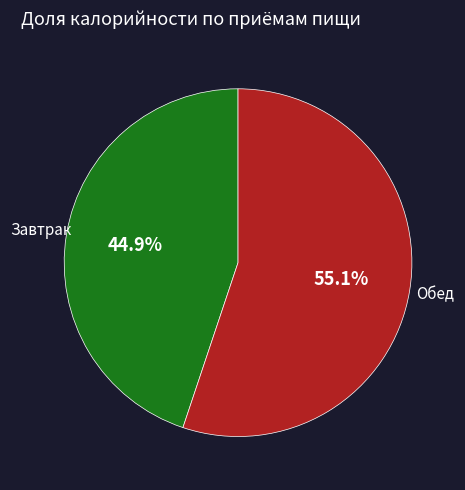

What is the total percentage of Завтрак and Обед?

100.0%